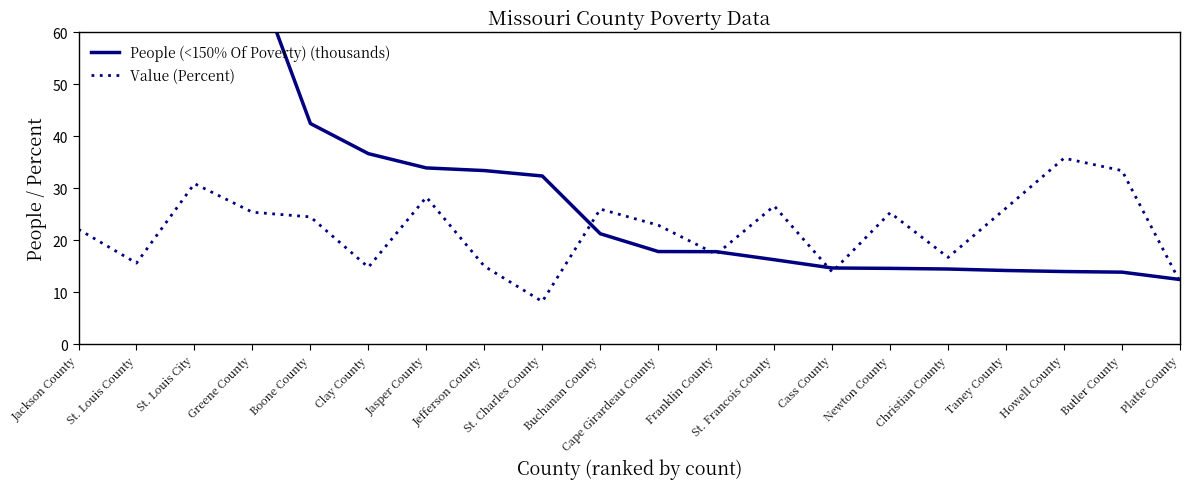

Is the value of Value (Percent) at Newton County greater than the value of People (<150% Of Poverty) (thousands) at St. Louis City?

No